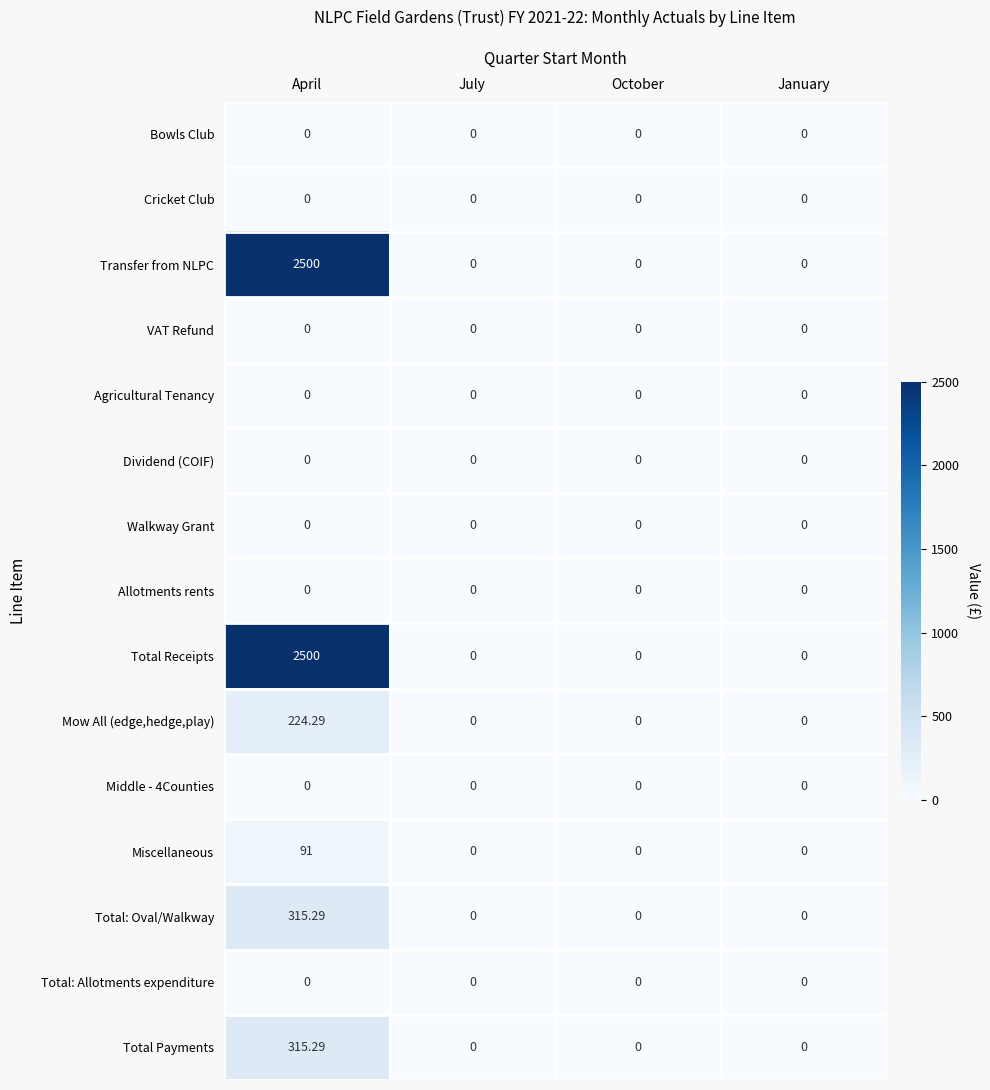

At which category is the sum across all series the highest?

April